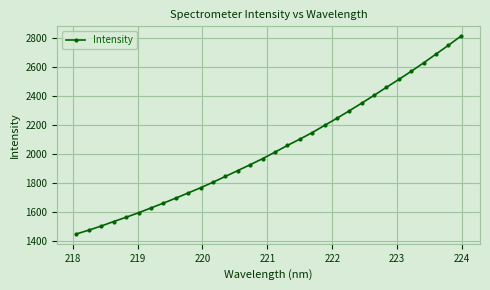

What is the value of the 3rd point from the left?

1502.1